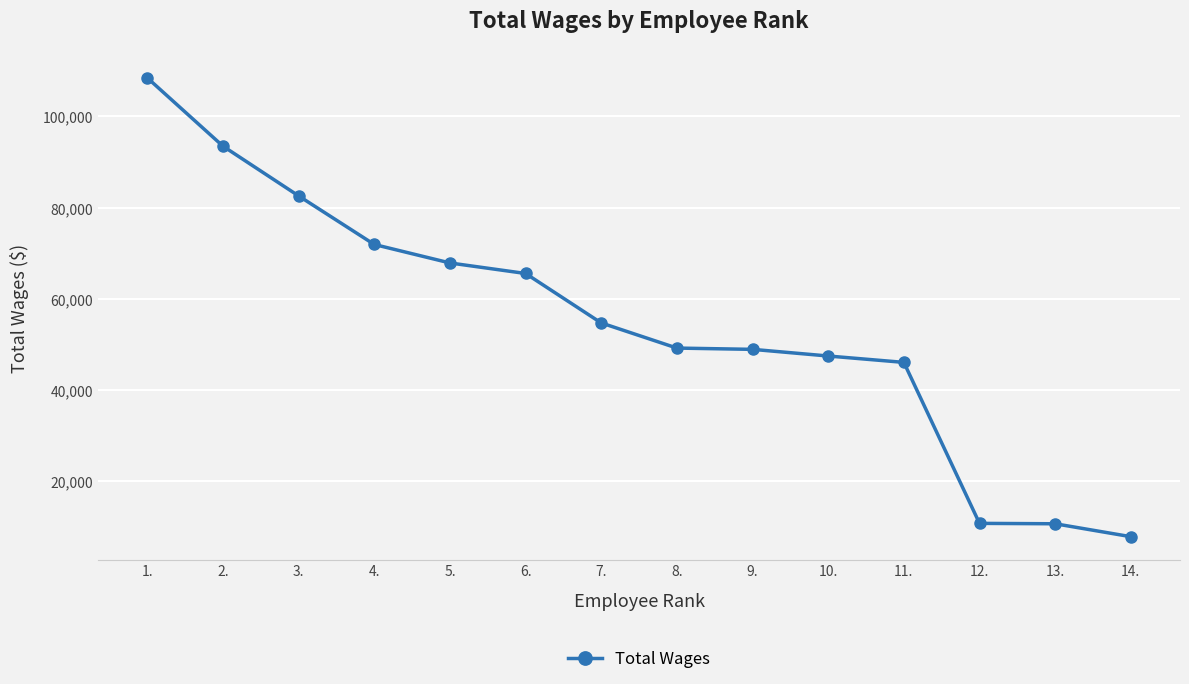

What is the maximum value shown in the chart?

108435